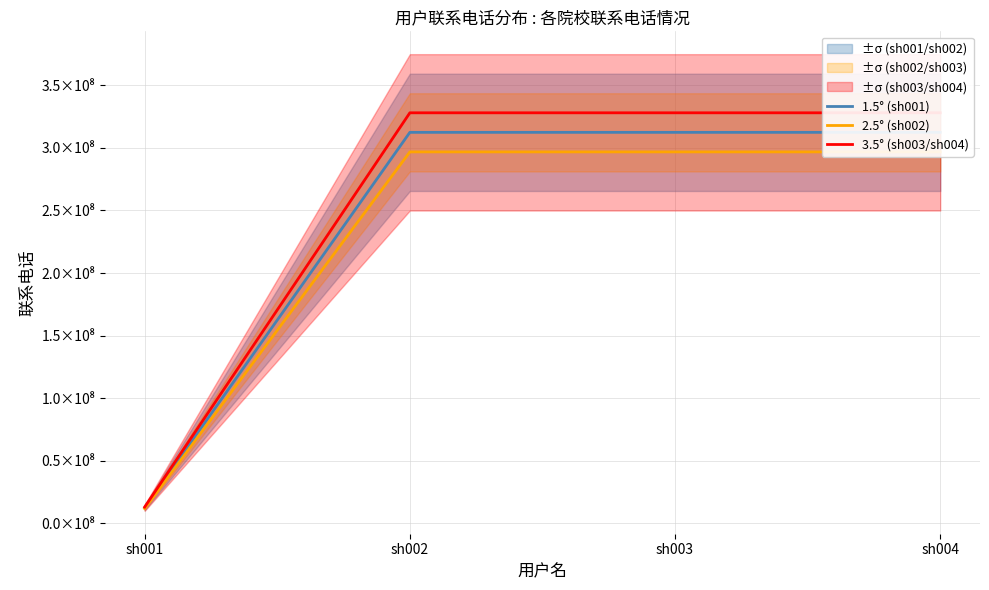

Read the 1.5° (sh001) value at sh002.

312456789.0